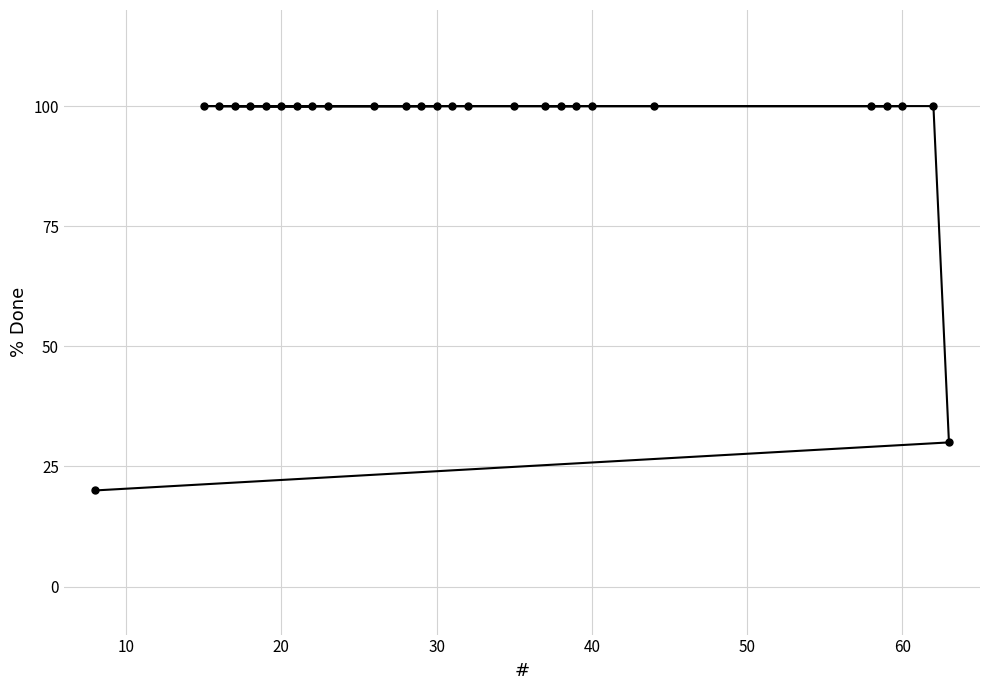

What is the value of the 24th point from the left?

100